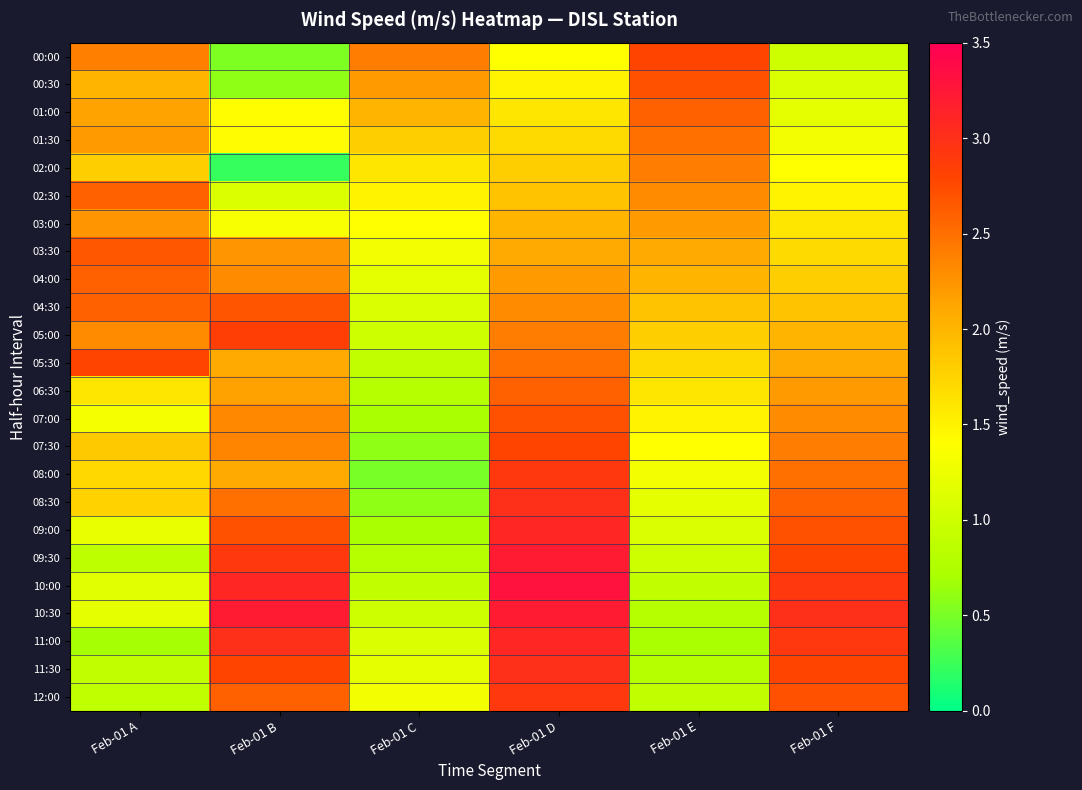

Which has a higher value, Feb-01 B or Feb-01 F?

Feb-01 F